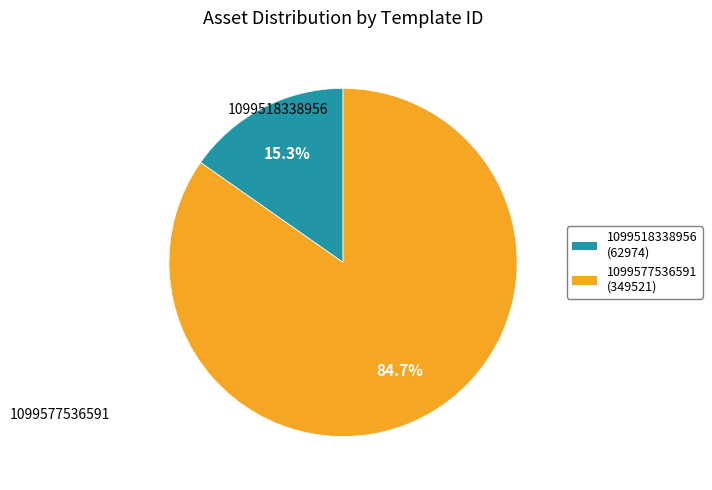

What is the change in value from 1099518338956 to 1099577536591?

+286547